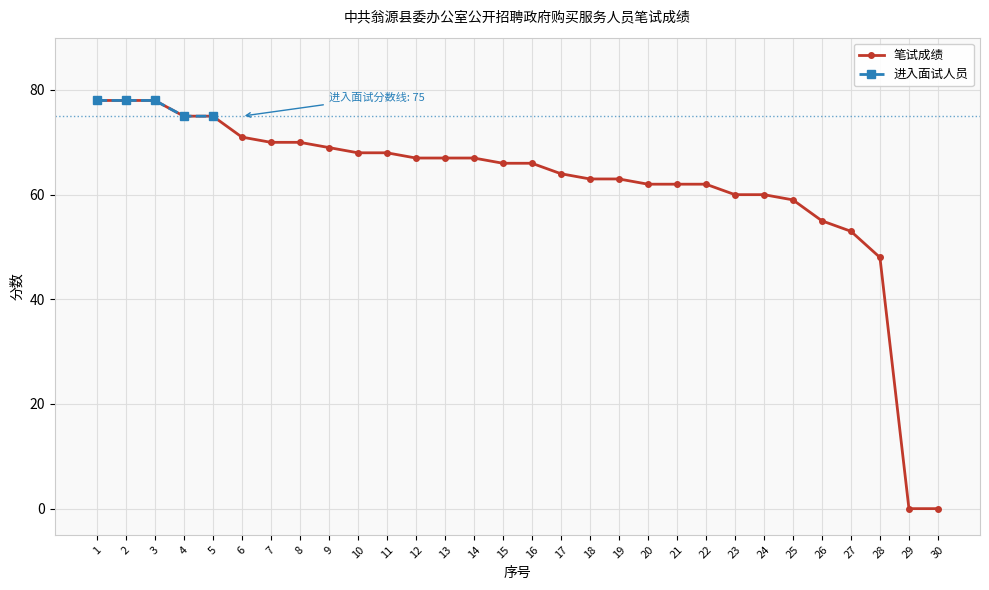

How many data points are above 66?

14